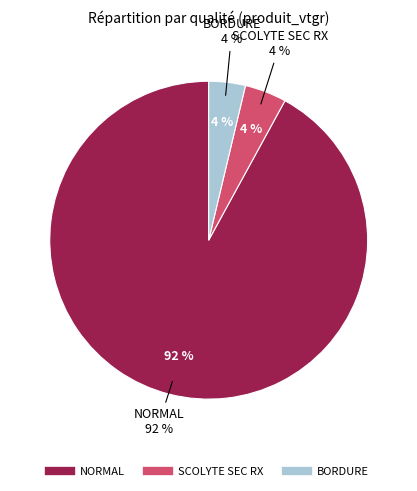

Does BORDURE account for over 50% of the chart?

No